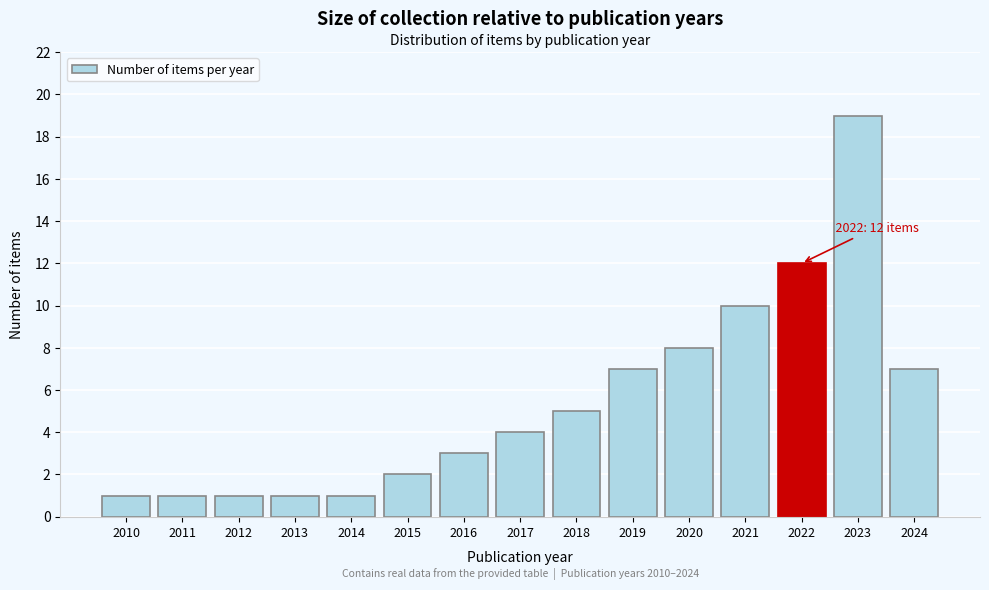

Reading left to right, list all the values displayed in this chart.

1	1	1	1	1	2	3	4	5	7	8	10	12	19	7